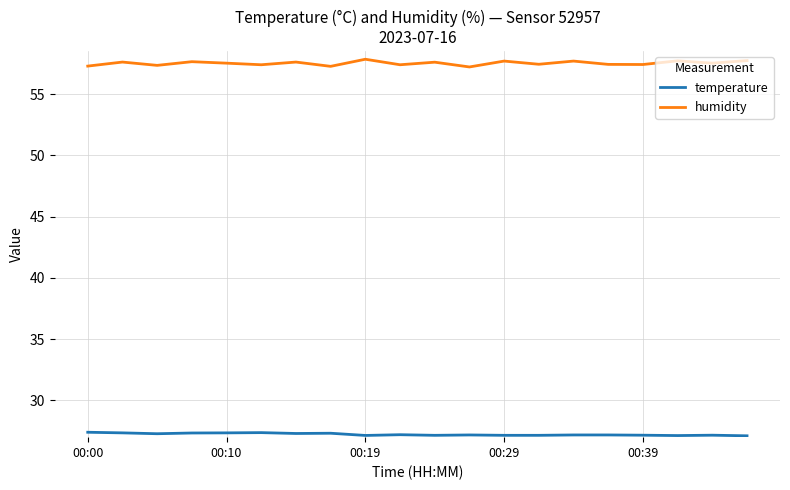

True or false: humidity and temperature intersect in this chart.

False